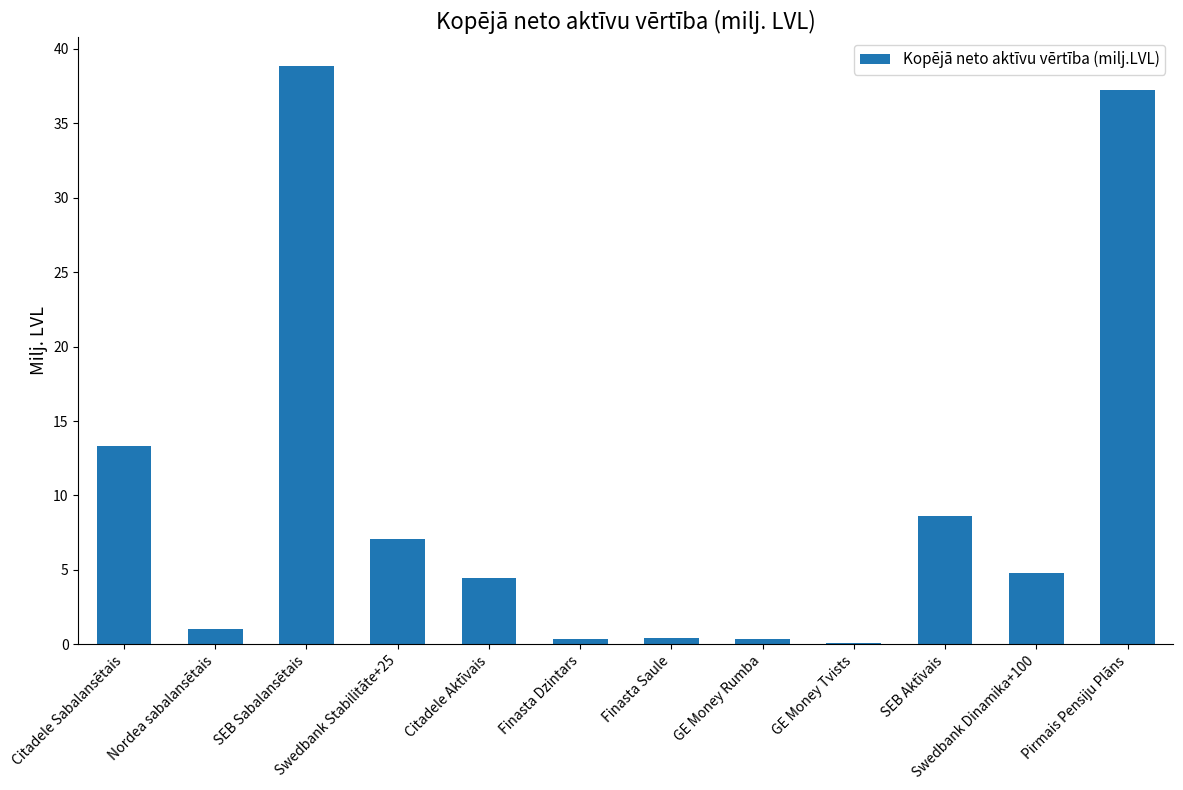

Where does the data first go above 4?

Citadele Sabalansētais